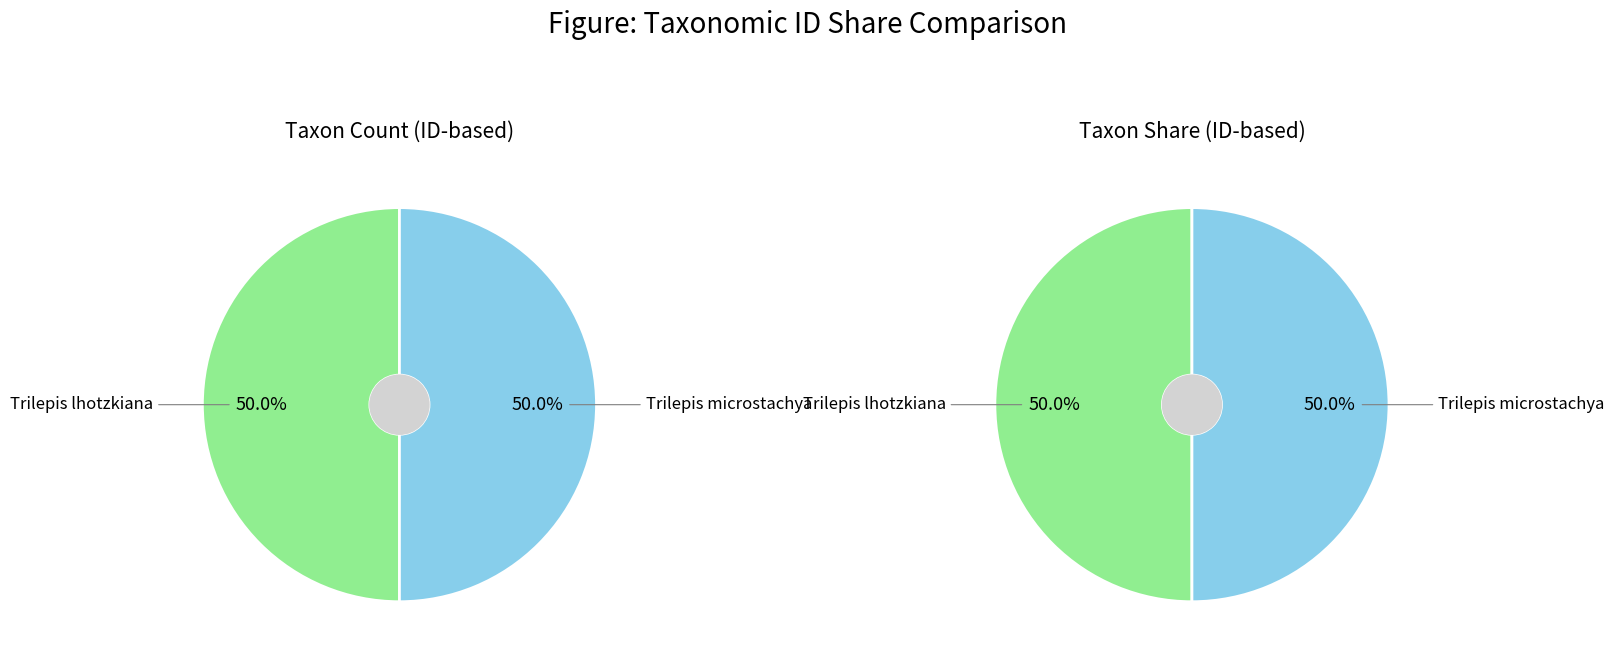

Approximately how many times larger is the value at Trilepis microstachya compared to Trilepis lhotzkiana?

1.0